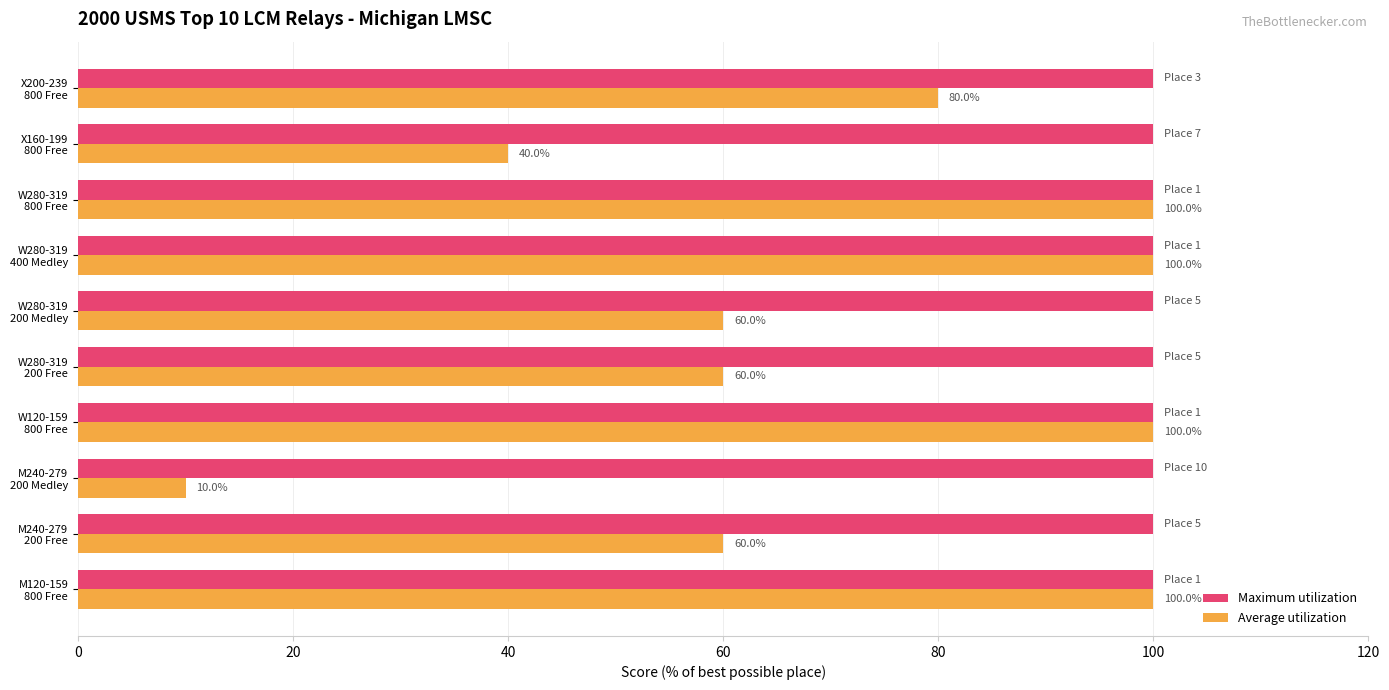

List the series in order of their overall mean, lowest first.

Average utilization, Maximum utilization